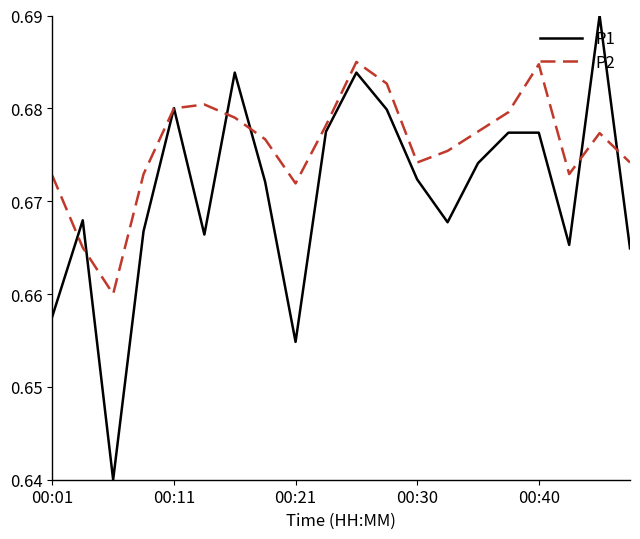

List the series in order of their overall mean, highest first.

P2, P1